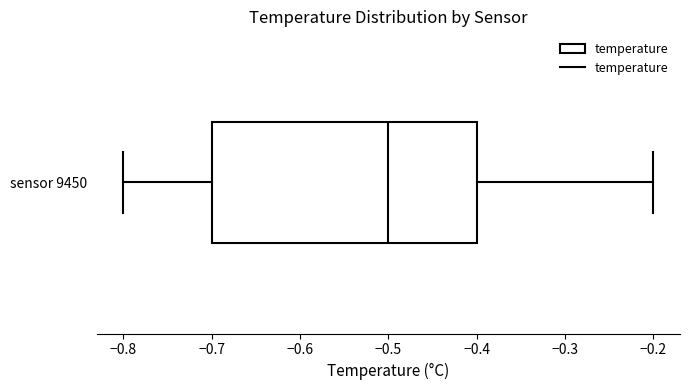

Transcribe this box plot: give where the median line is, the range the box spans, and where the two whiskers end, as read against the x-axis. The values are not printed on the chart, so give them approximately, as read against the axis.

median -0.5, box -0.7 to -0.4, whiskers -0.8 to -0.2